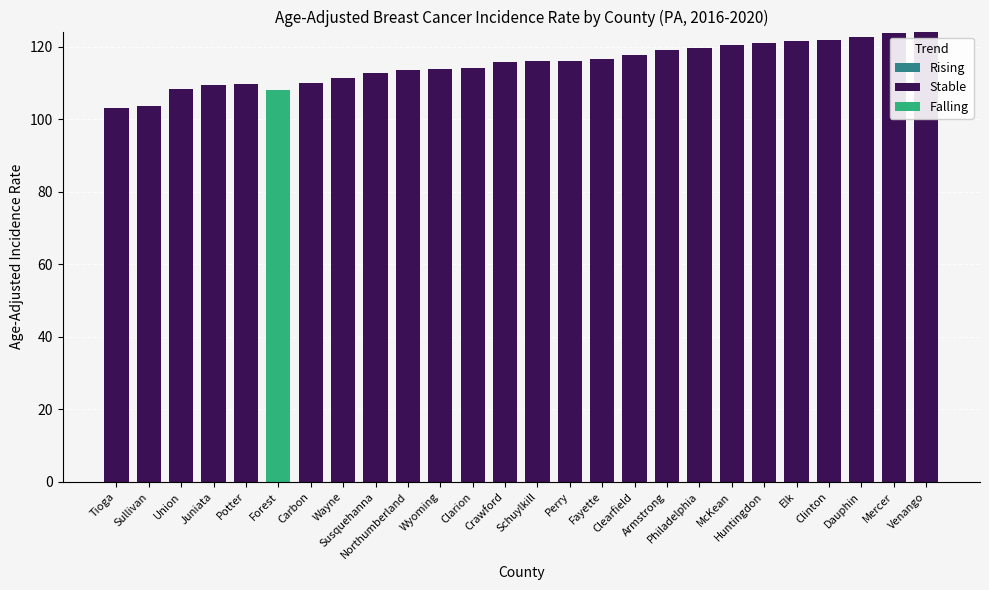

How many positive values does the Stable series have?

25